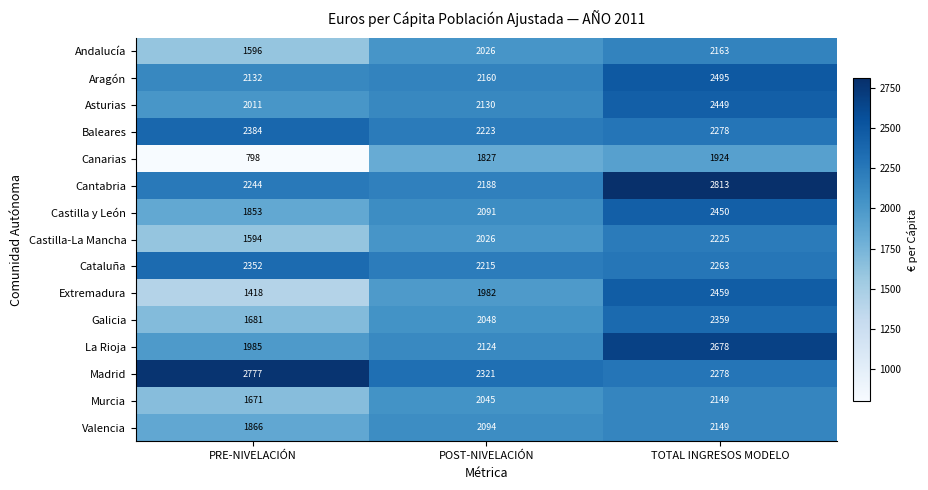

What is the sum of all Valencia values?

6109